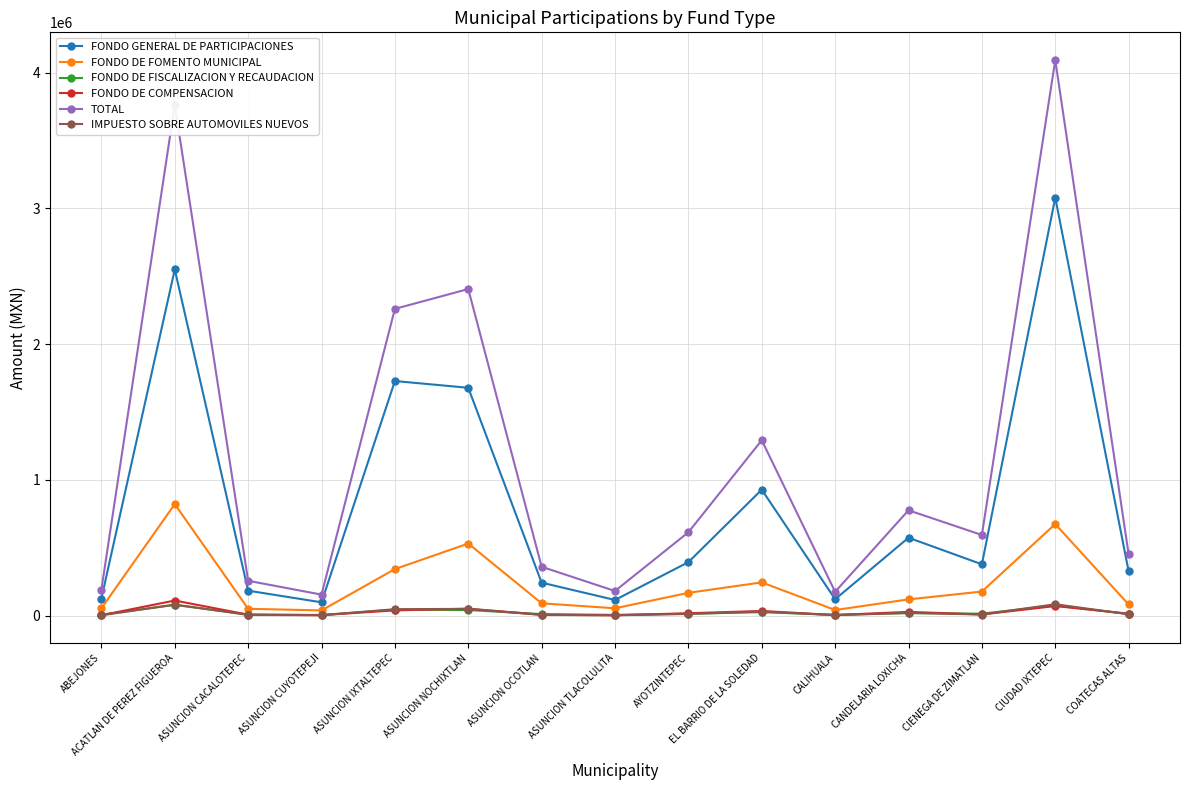

What are all the series names shown in the legend?

FONDO GENERAL DE PARTICIPACIONES, FONDO DE FOMENTO MUNICIPAL, FONDO DE FISCALIZACION Y RECAUDACION, FONDO DE COMPENSACION, TOTAL, IMPUESTO SOBRE AUTOMOVILES NUEVOS